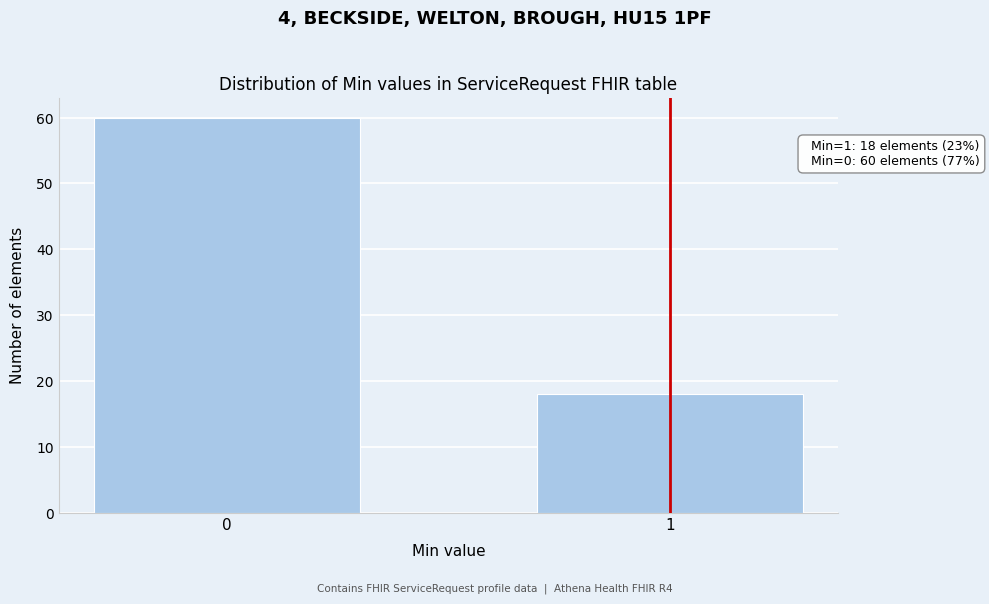

Reading right to left, what are all the values shown in this chart?

1=18	0=60